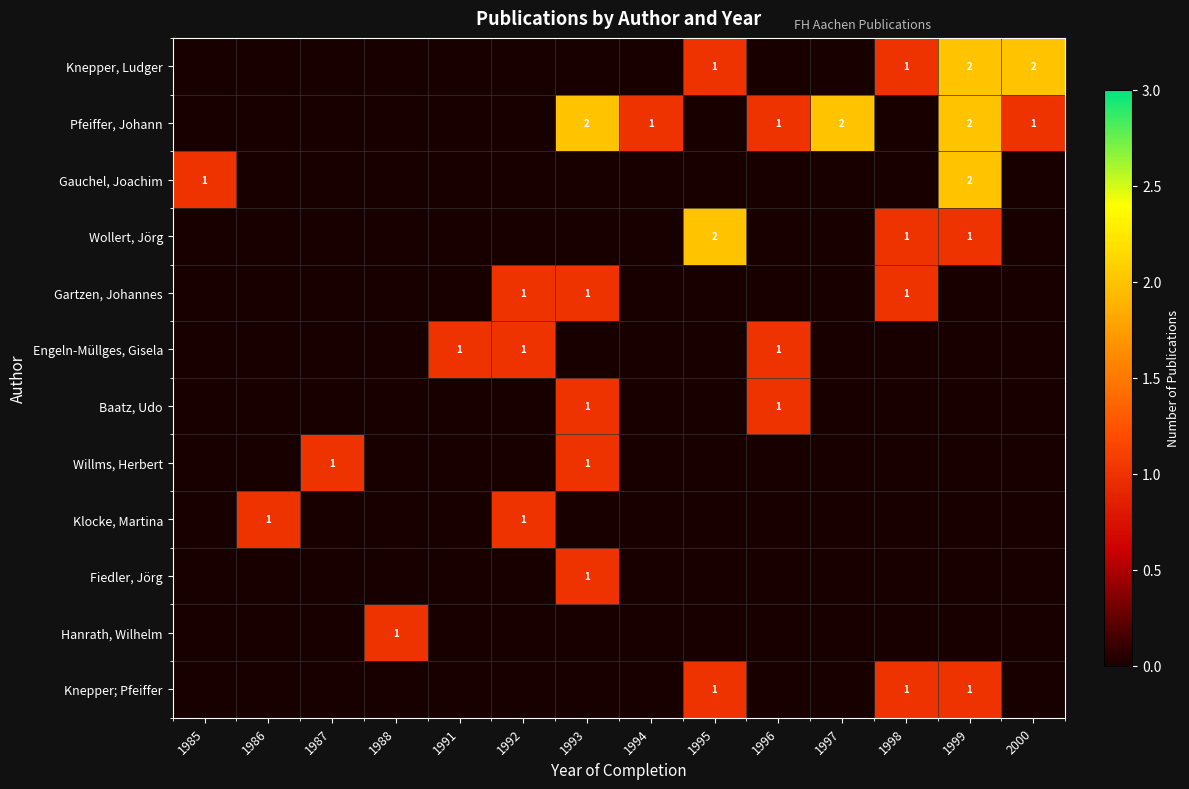

True or false: Baatz, Udo has a value of 0 at 1996.

False